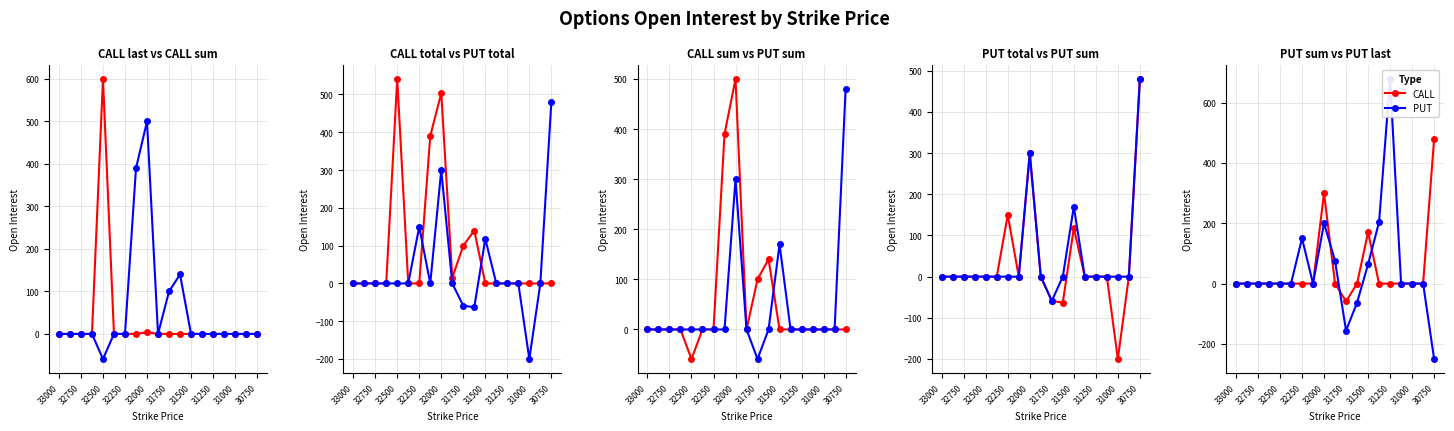

How many data points in PUT are less than 0?

3